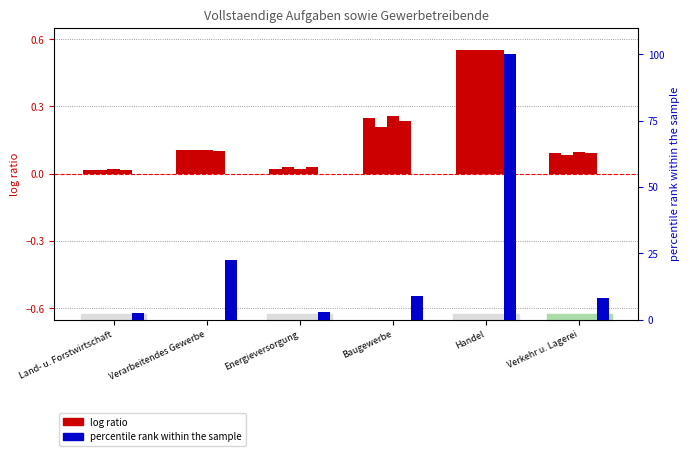

Reading left to right, list all the values displayed in this chart.

ins-gesamt (Vollständige Aufgaben): Land- u. Forstwirtschaft=0.0	Verarbeitendes Gewerbe=0.1	Energieversorgung=0.0	Baugewerbe=0.2	Handel=0.6	Verkehr u. Lagerei=0.1
Betriebsaufgabe: Land- u. Forstwirtschaft=0.0	Verarbeitendes Gewerbe=0.1	Energieversorgung=0.0	Baugewerbe=0.2	Handel=0.6	Verkehr u. Lagerei=0.1
sonstige Stilllegung: Land- u. Forstwirtschaft=0.0	Verarbeitendes Gewerbe=0.1	Energieversorgung=0.0	Baugewerbe=0.3	Handel=0.6	Verkehr u. Lagerei=0.1
ins-gesamt (Gewerbetreibende): Land- u. Forstwirtschaft=0.0	Verarbeitendes Gewerbe=0.1	Energieversorgung=0.0	Baugewerbe=0.2	Handel=0.6	Verkehr u. Lagerei=0.1
darunter weiblich: Land- u. Forstwirtschaft=2.5	Verarbeitendes Gewerbe=22.4	Energieversorgung=3.0	Baugewerbe=8.7	Handel=100.0	Verkehr u. Lagerei=8.2